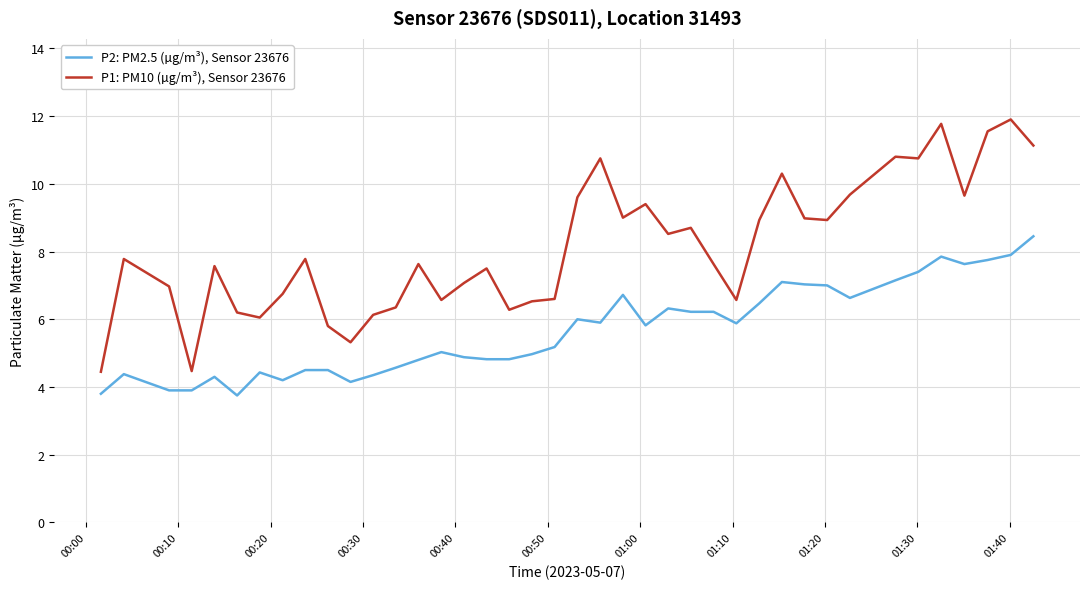

Which series has the largest range (max minus min)?

P1: PM10 (µg/m³), Sensor 23676